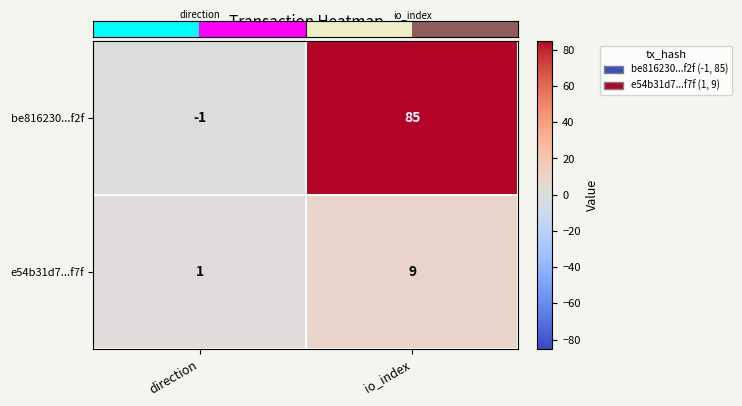

Where is be816230...f2f nearest to the value 42?

direction